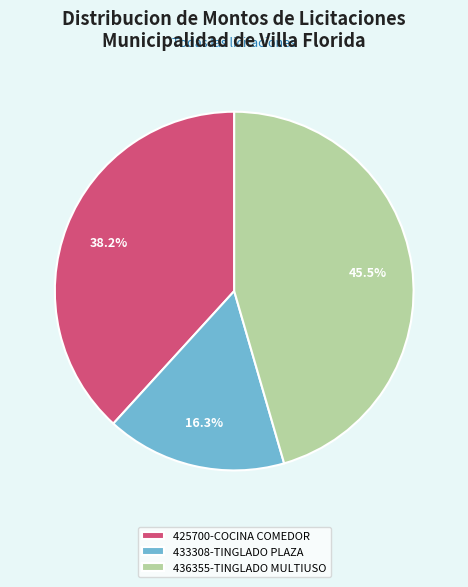

Which slice is the largest?

436355-TINGLADO MULTIUSO